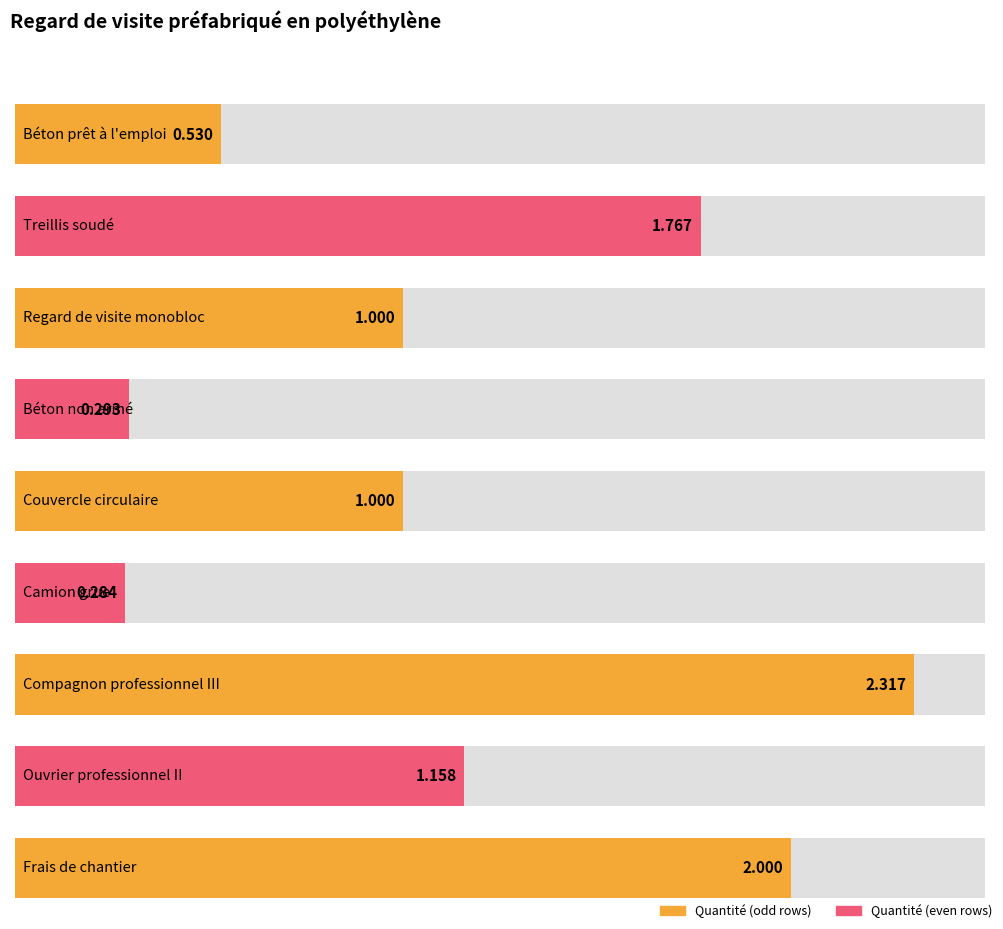

Which label corresponds to the smallest value in the chart?

Camion grue